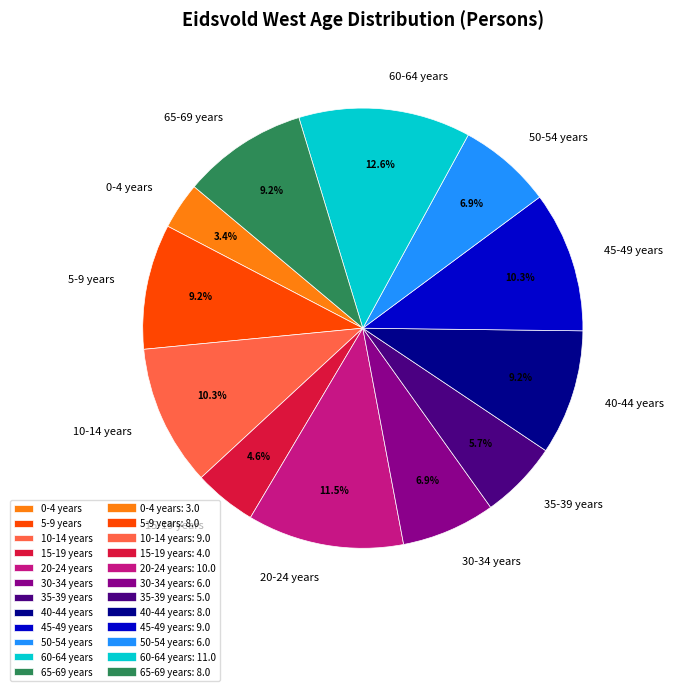

Does 15-19 years account for over 50% of the chart?

No